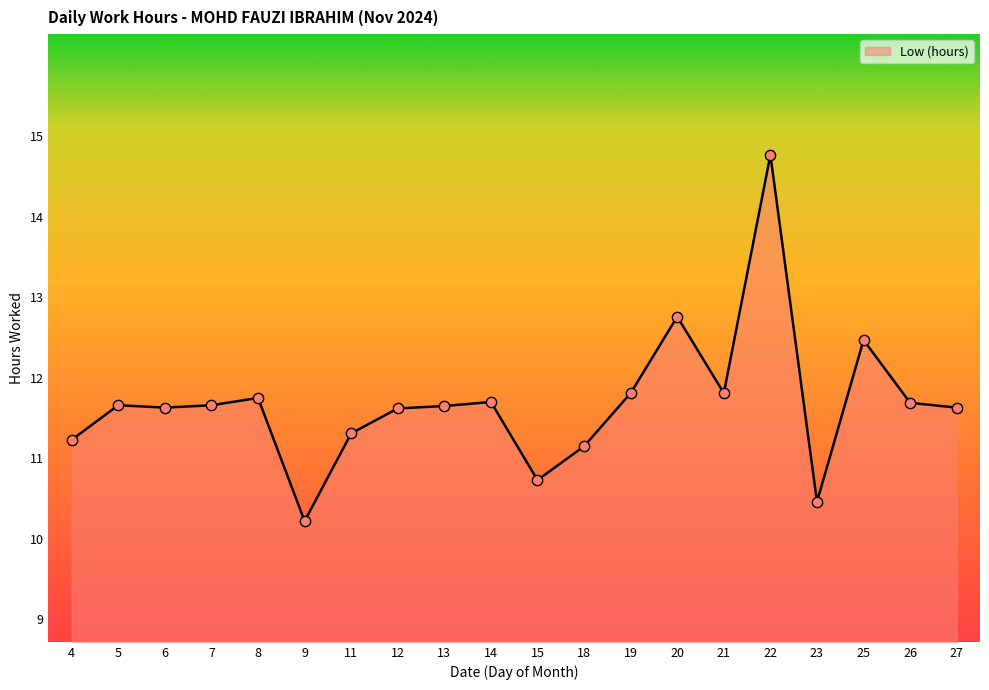

What is the ratio of the value at 19 to the value at 5?

1.0